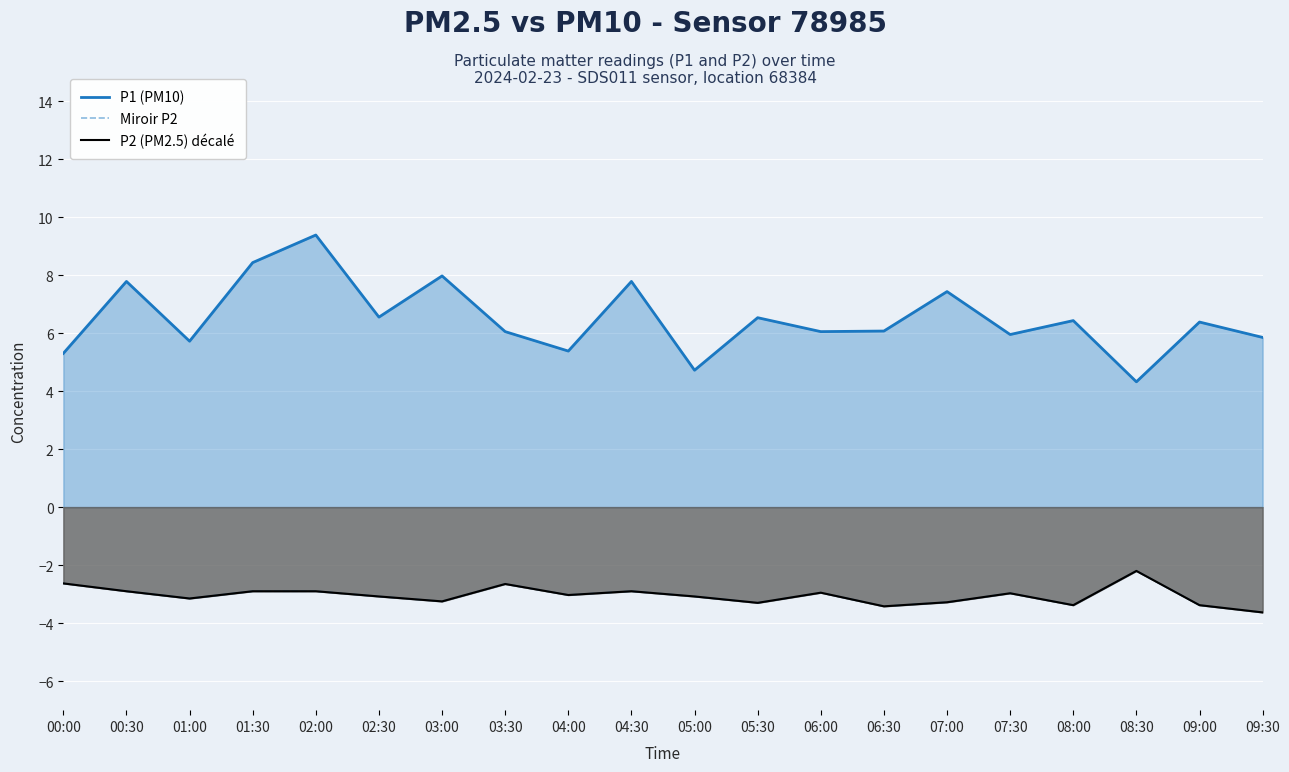

True or false: P2 (PM2.5) décalé and Miroir P2 cross at least once.

False